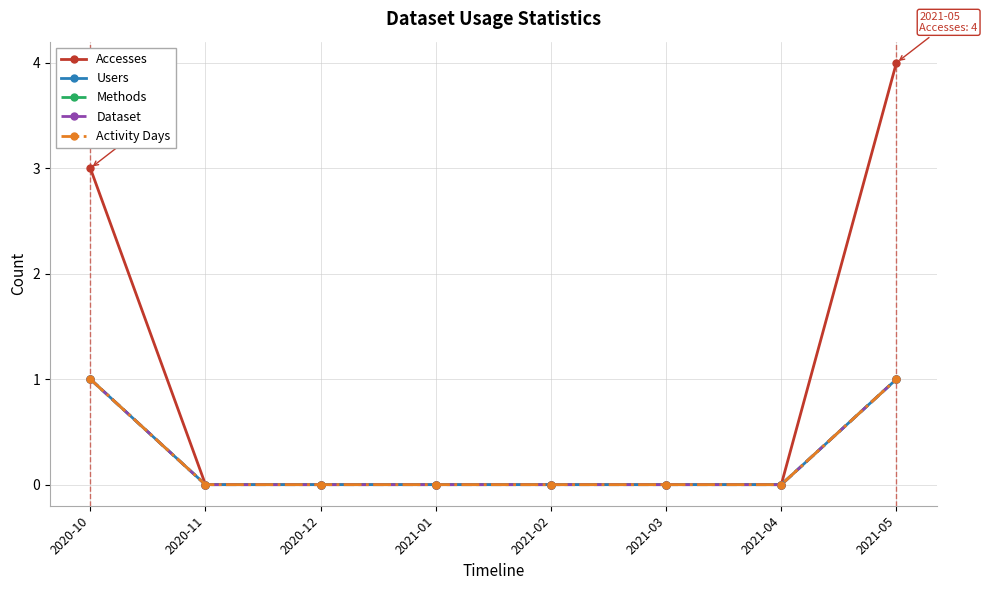

True or false: Dataset has a value of 1 at 2021-03.

False